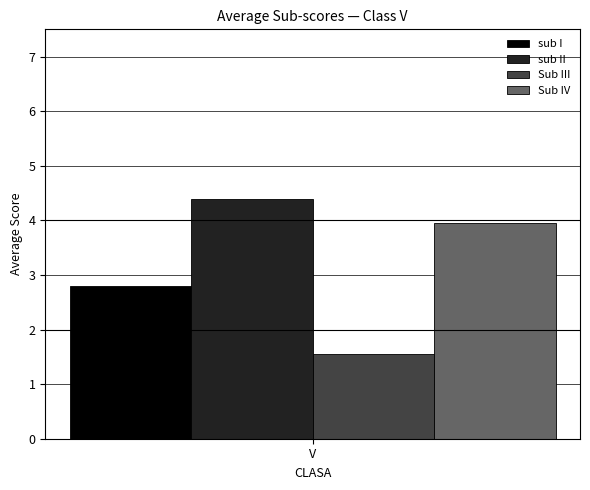

Rank the series by their average value, from lowest to highest.

Sub III, sub I, Sub IV, sub II